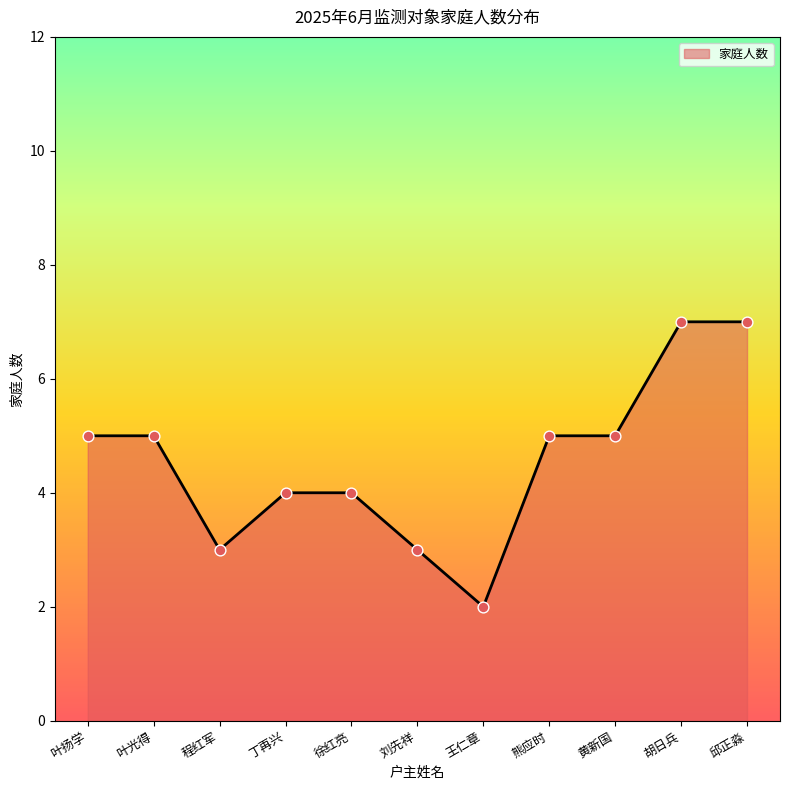

Which has a higher value, 程红军 or 胡日兵?

胡日兵